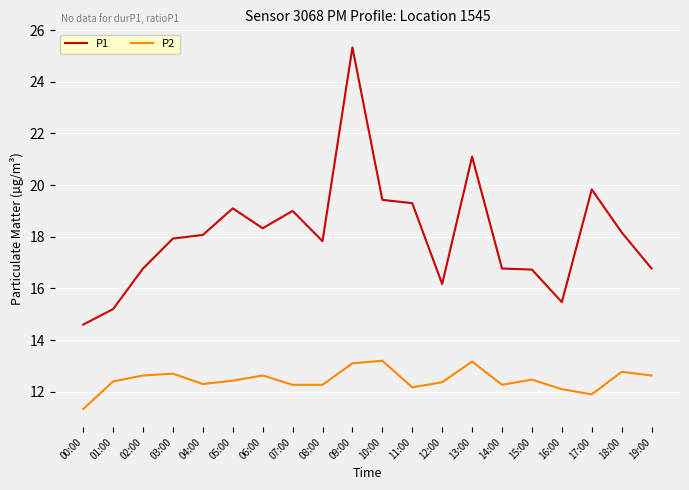

Is it true that P1 equals 18.1 at 04:00?

True